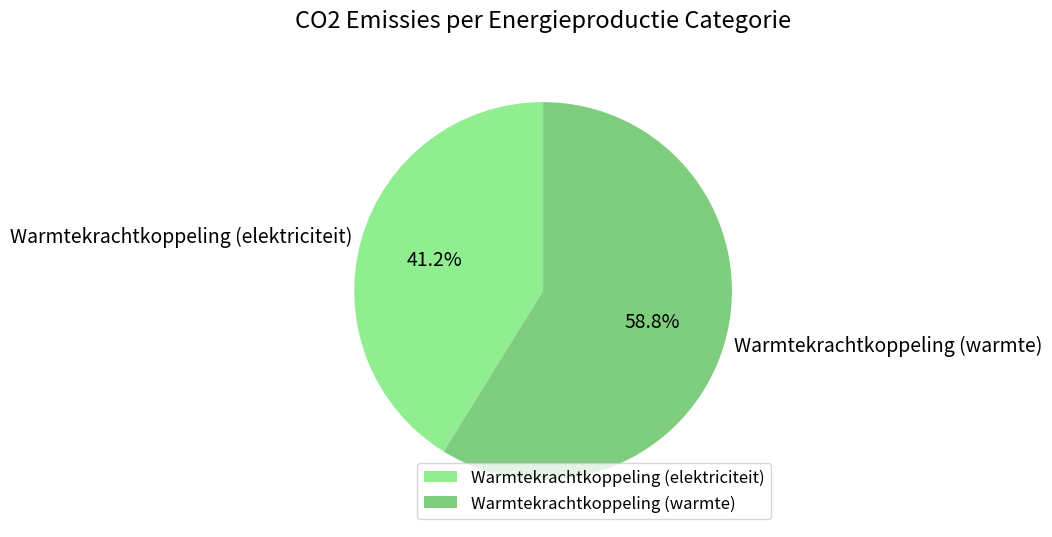

Which category has the smallest portion of the pie?

Warmtekrachtkoppeling (elektriciteit)